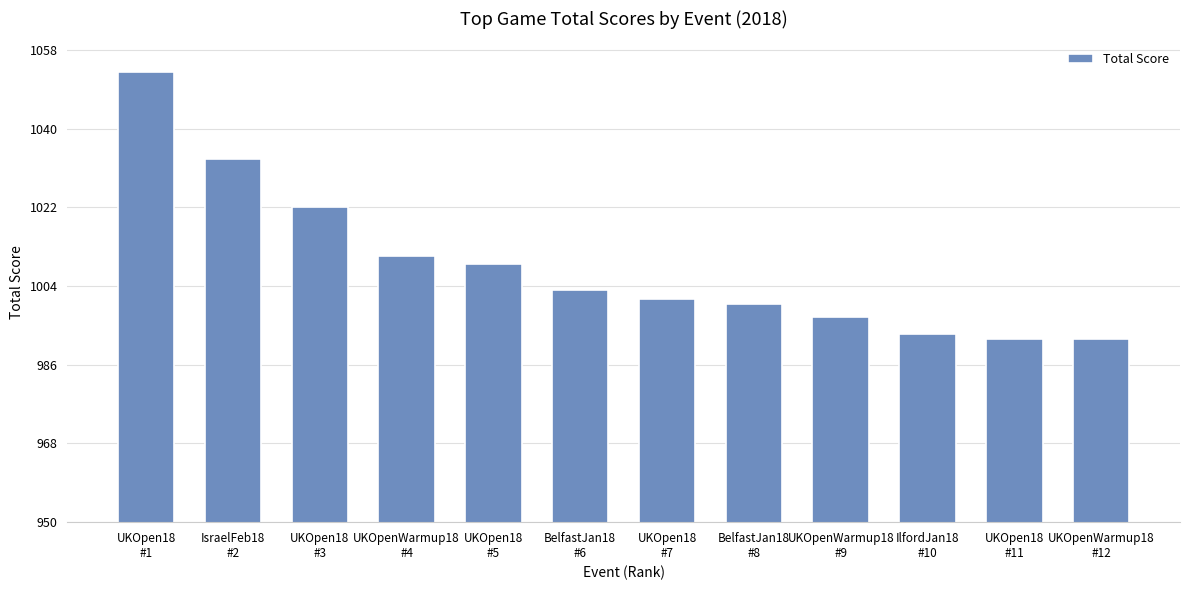

How many values are below 1003?

6